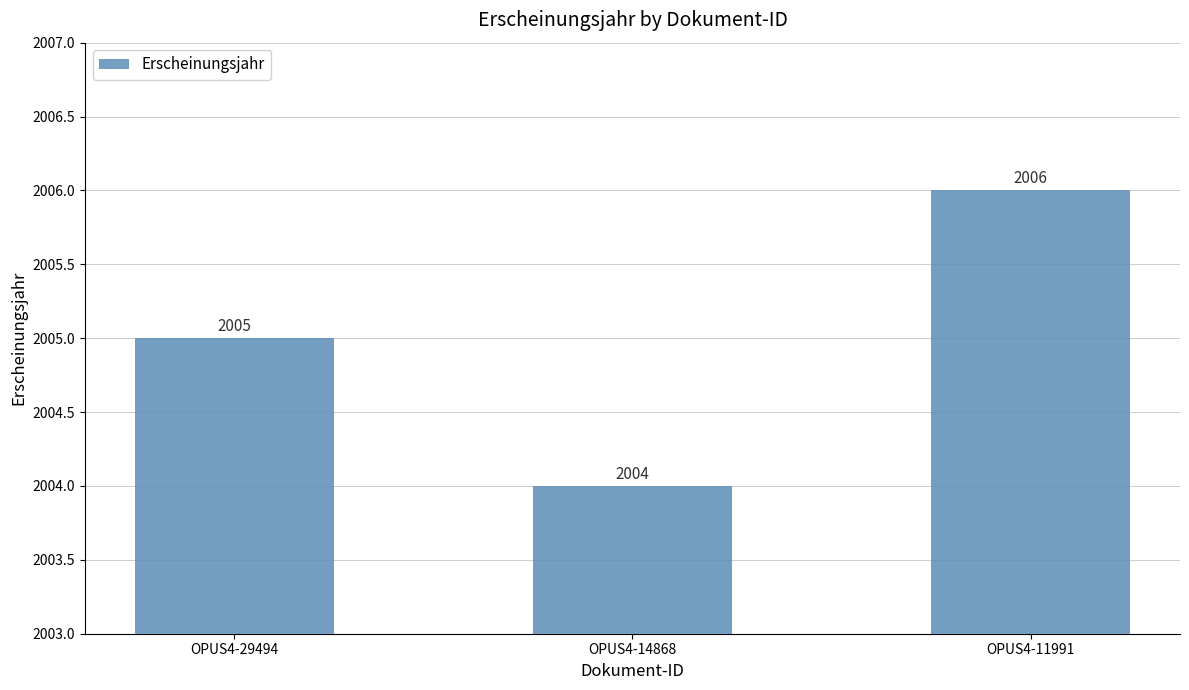

Is it true that the value at OPUS4-11991 is 2006?

True